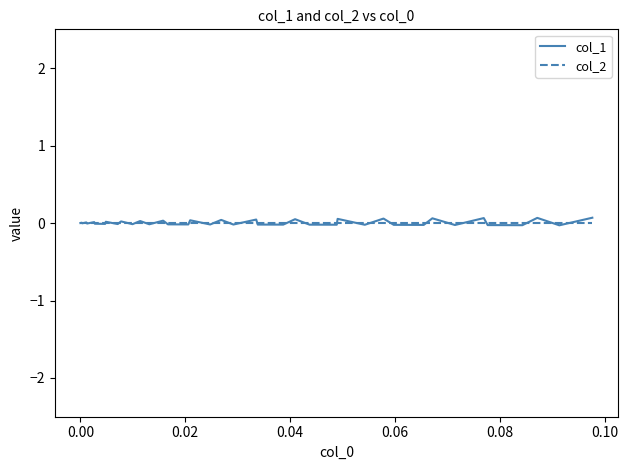

What are all the series names shown in the legend?

col_1, col_2